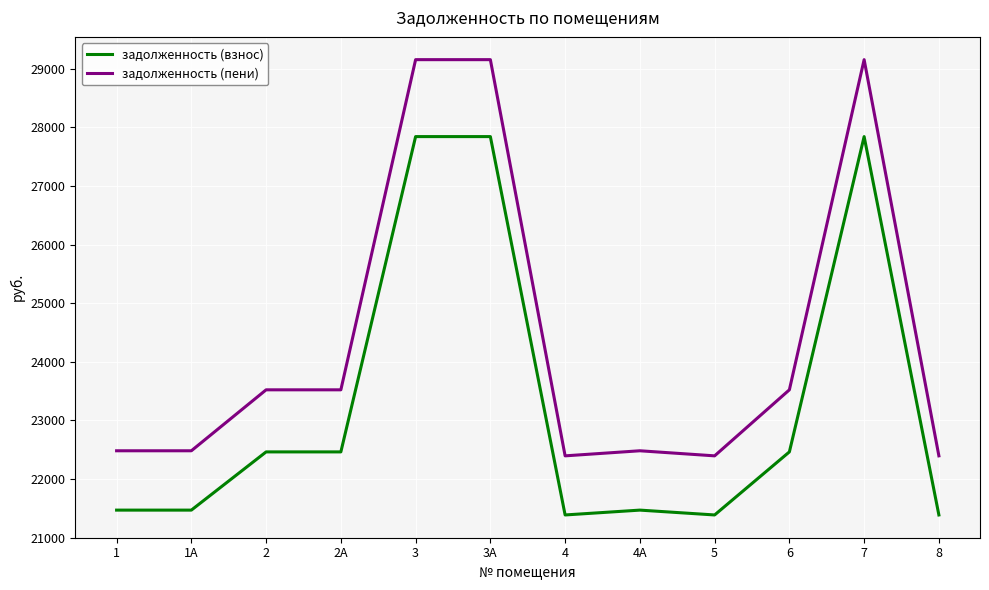

Count the number of data series in this chart.

2